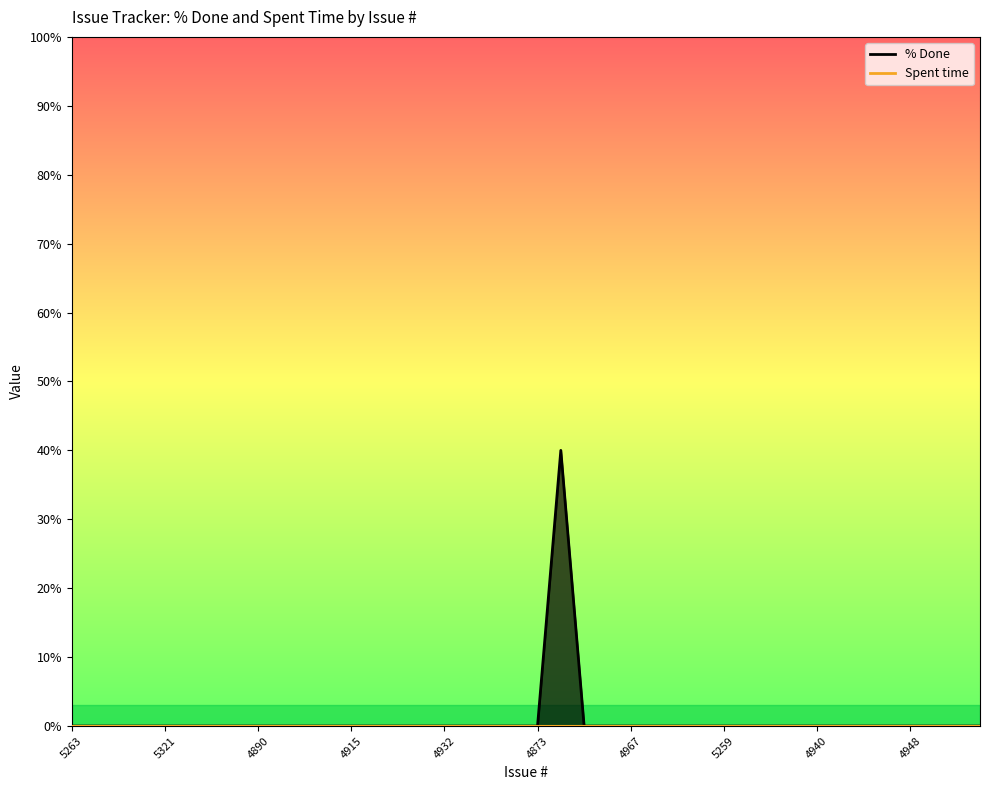

How many interior local peaks (higher than both neighbors) does the data have?

1